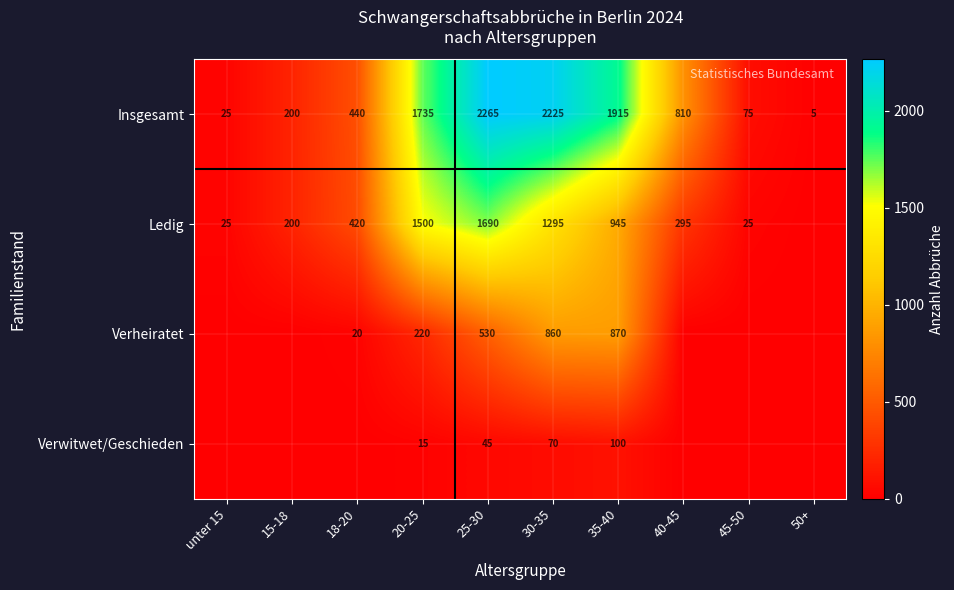

The Insgesamt series shows 580 at 25-30. True or false?

False